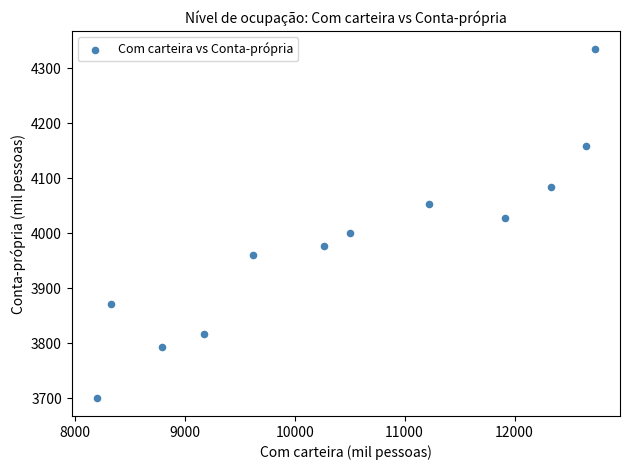

What is the average Y value?

3982